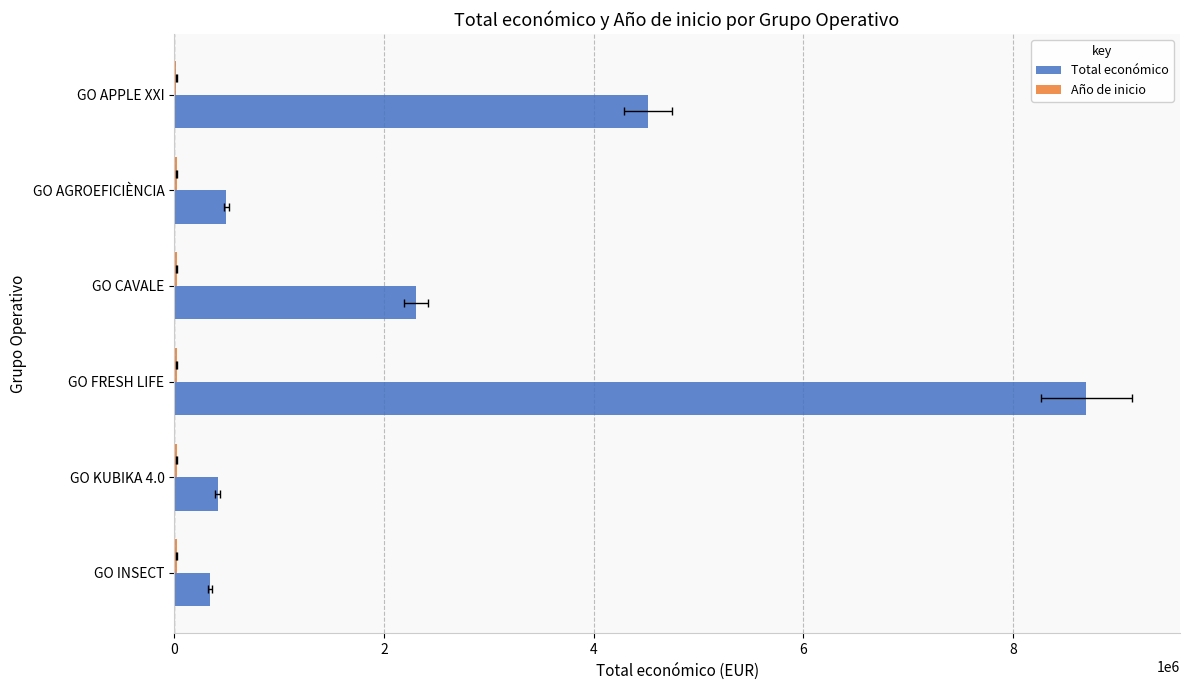

Which series has the largest total across all categories?

Total económico